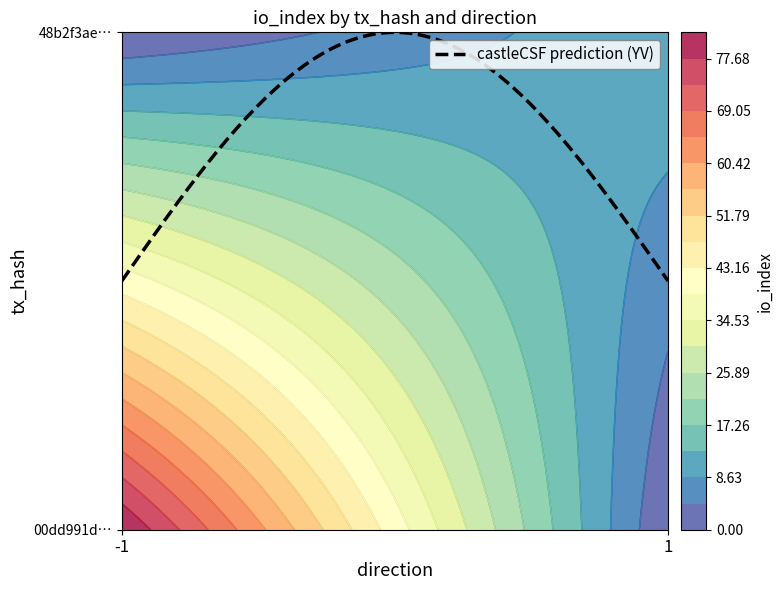

Reading left to right, list all the values displayed in this chart.

00dd991d192c796f3253bdc9b8fab73f510f388: direction=-1	io_index=82
48b2f3ae4456a611dc5523f248db0492cc6ac71: direction=1	io_index=12